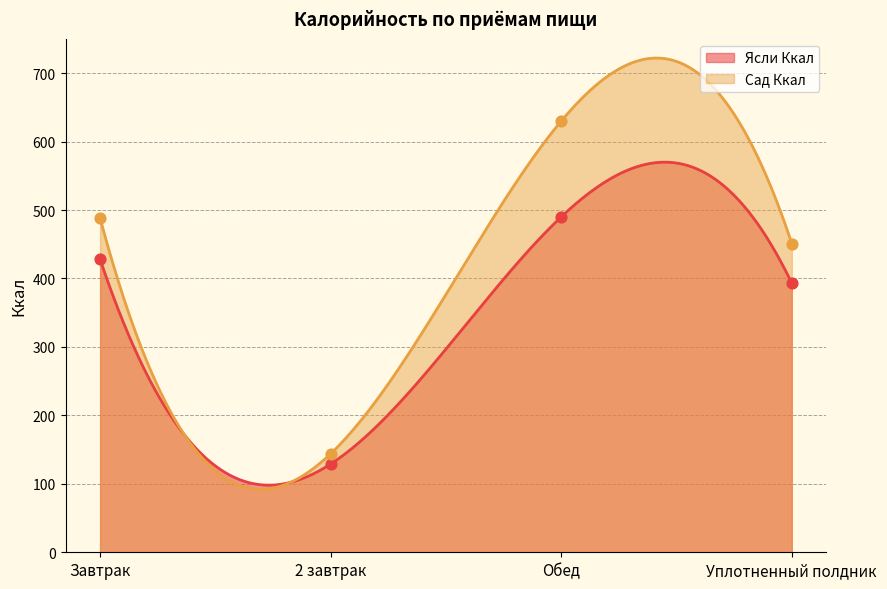

At how many categories does at least one series exceed 430?

3